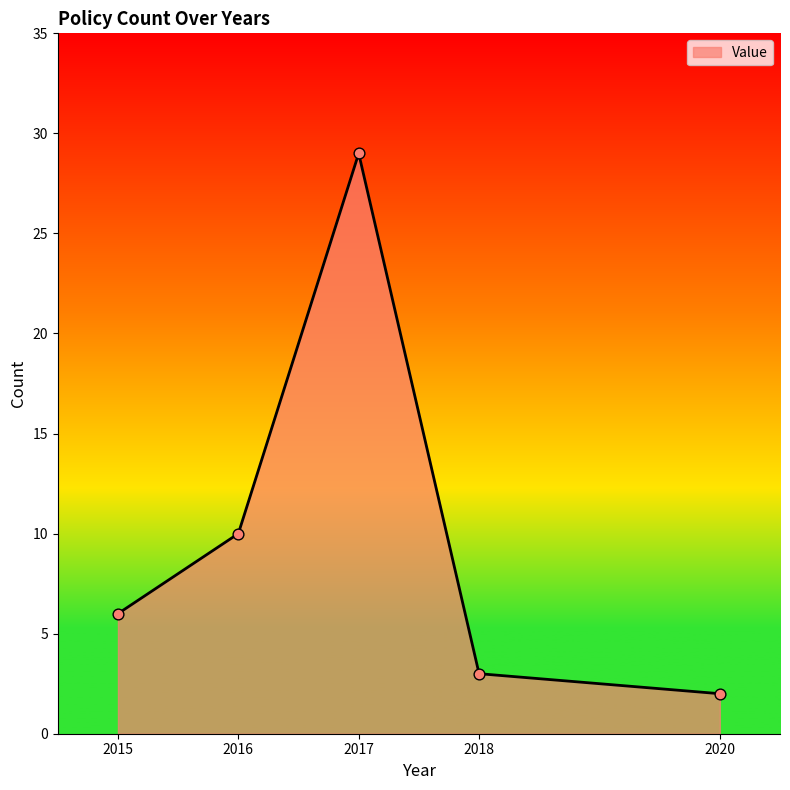

What is the change in value from 2018 to 2020?

-1